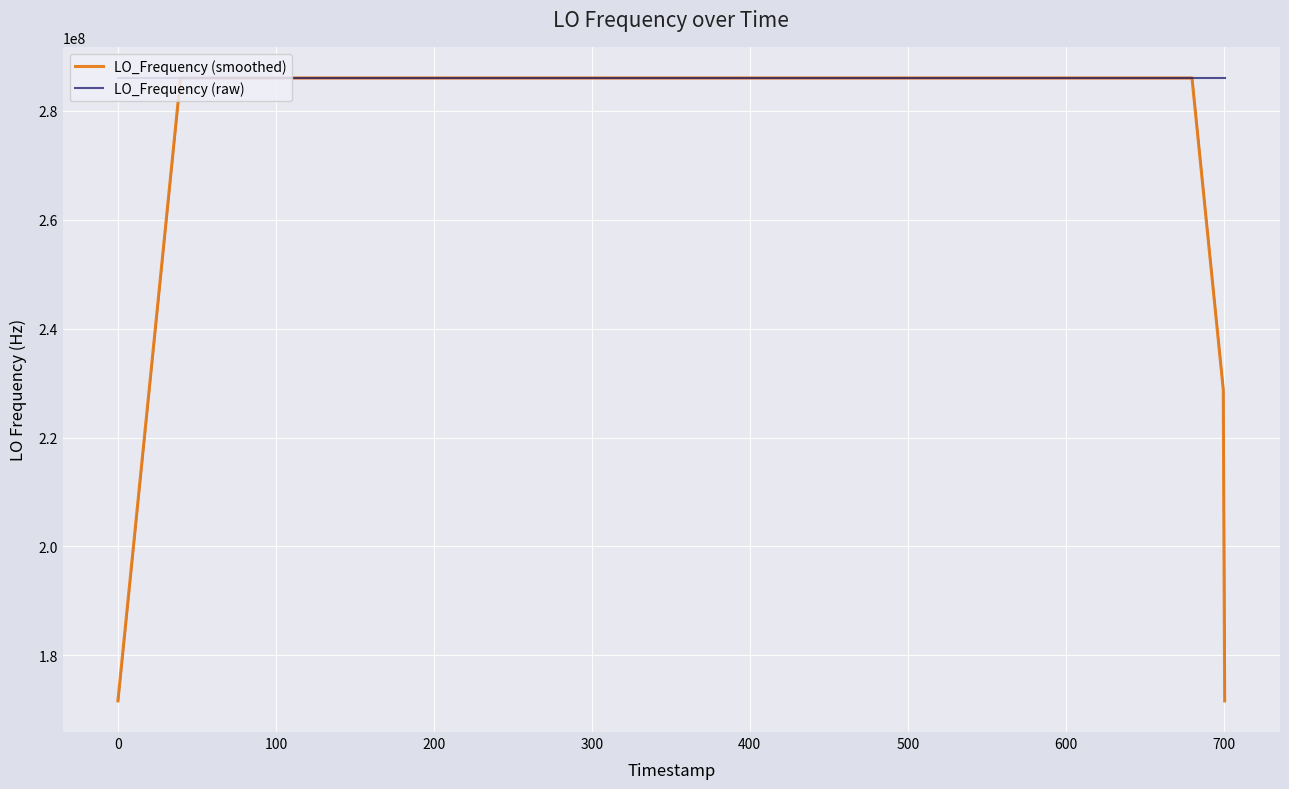

What is the lowest value of the LO_Frequency (smoothed) series?

171628199.8